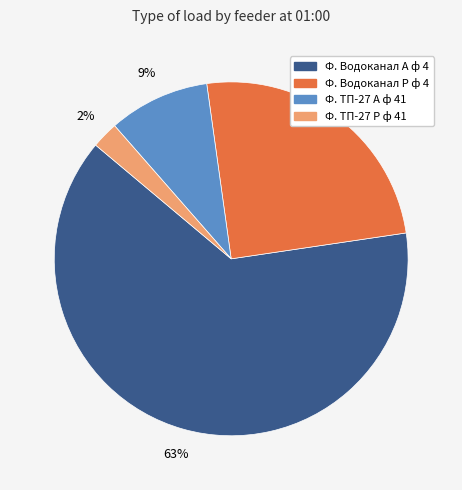

What is the smallest slice in the pie chart?

Ф. ТП-27 Р ф 41